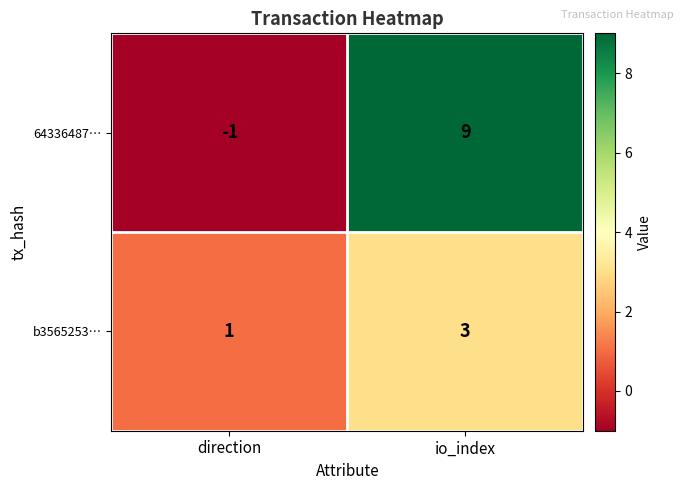

What is the sum of all 64336487… values?

8